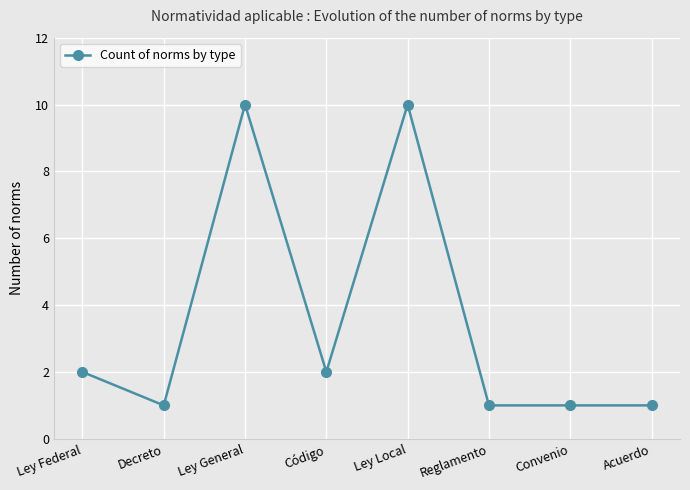

Read the value at Ley Local.

10